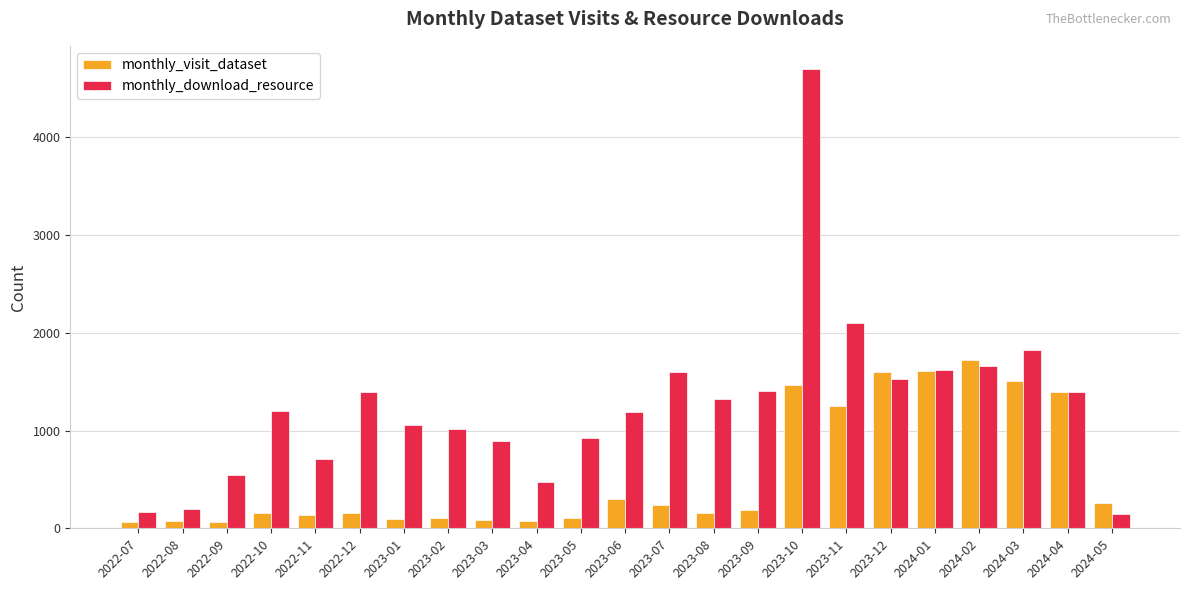

What is the difference between the maximum and minimum values in the monthly_visit_dataset series?

1664